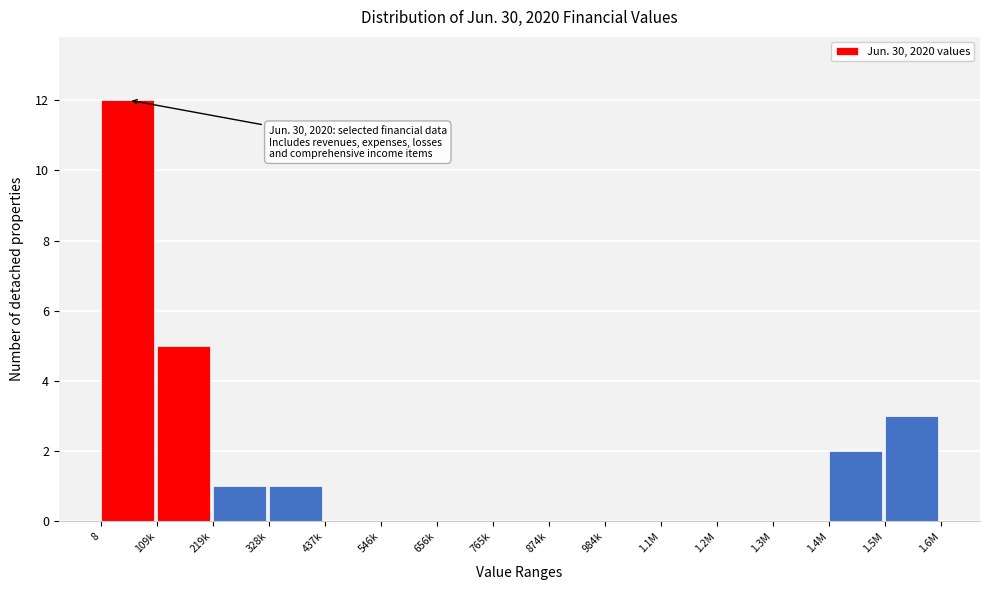

Reading left to right, extract all data points from this chart.

8=12	109k=5	219k=1	328k=1	437k=0	546k=0	656k=0	765k=0	874k=0	984k=0	1.1M=0	1.2M=0	1.3M=0	1.4M=2	1.5M=3